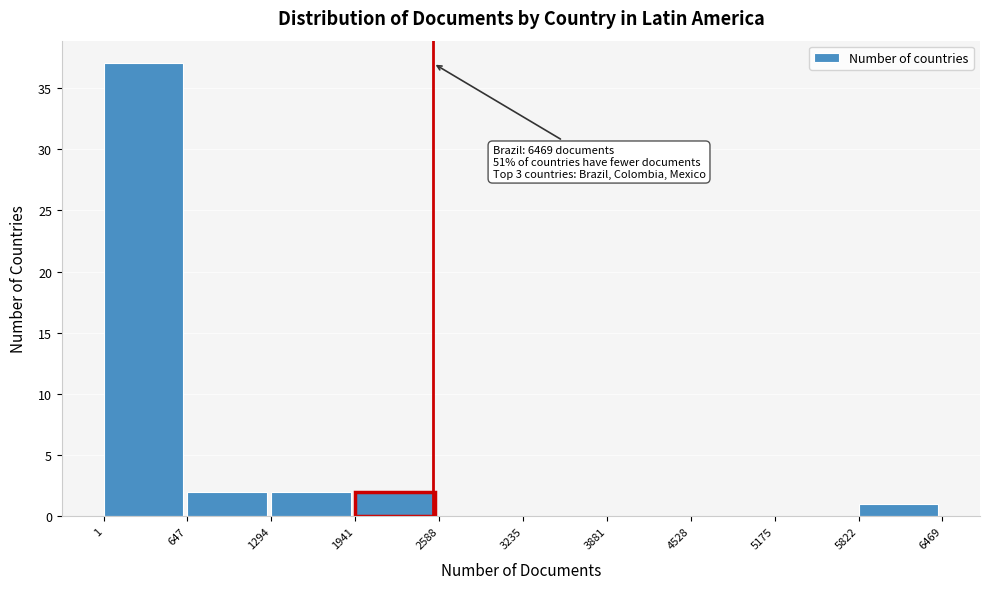

Which range on the x-axis has the tallest bar?

1 to 647